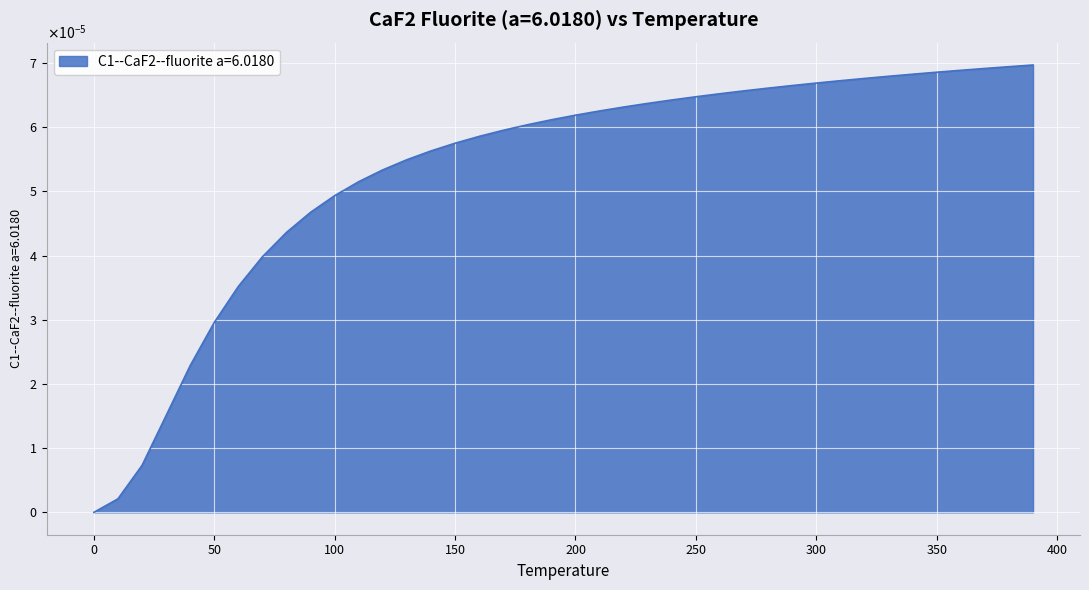

Does the chart display data point markers on the line(s)?

No